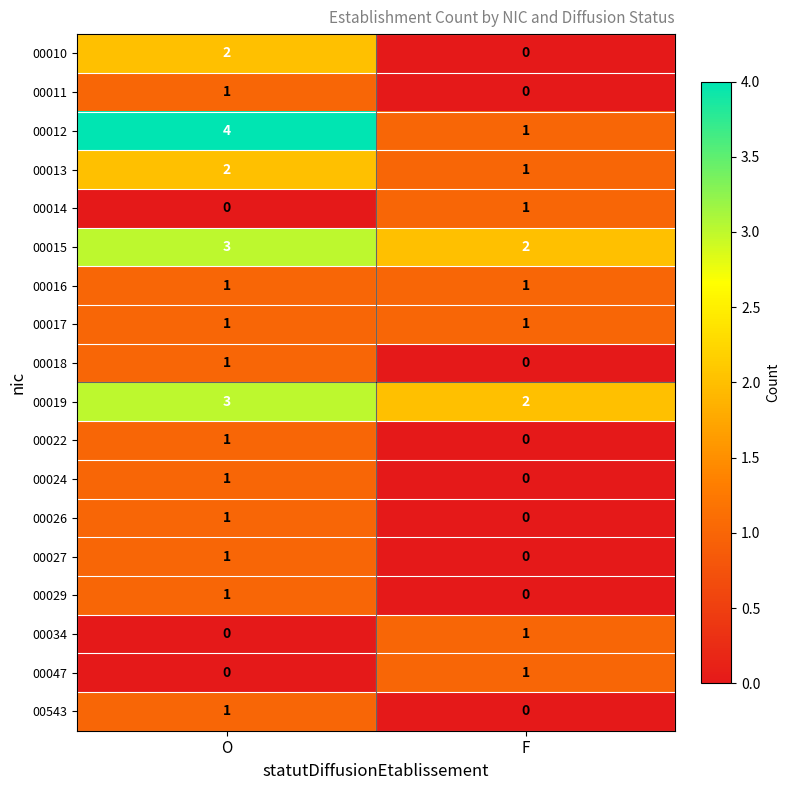

At which label is 00034 closest to 0?

O